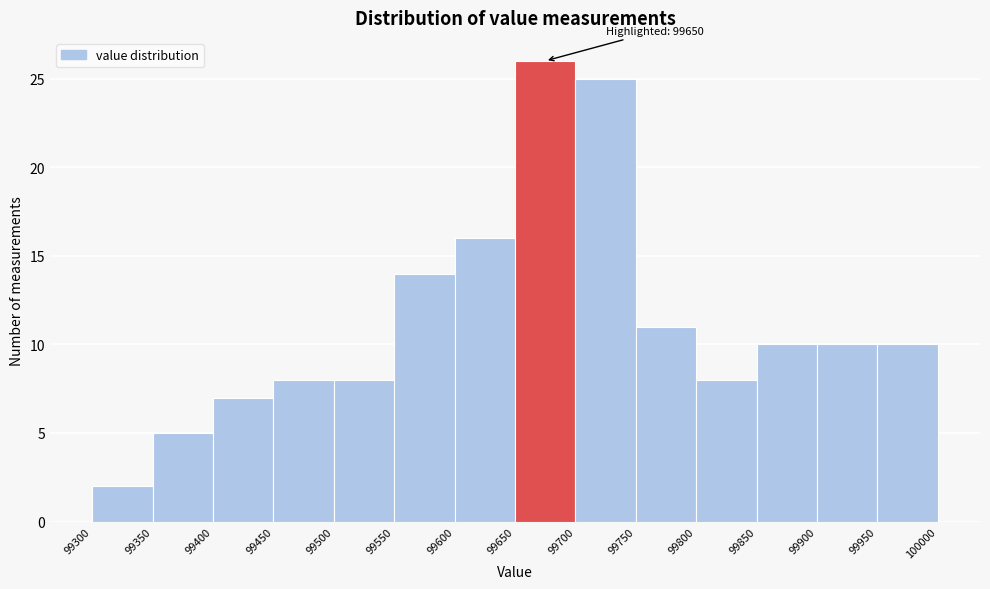

Which range on the x-axis has the tallest bar?

99650 to 99700